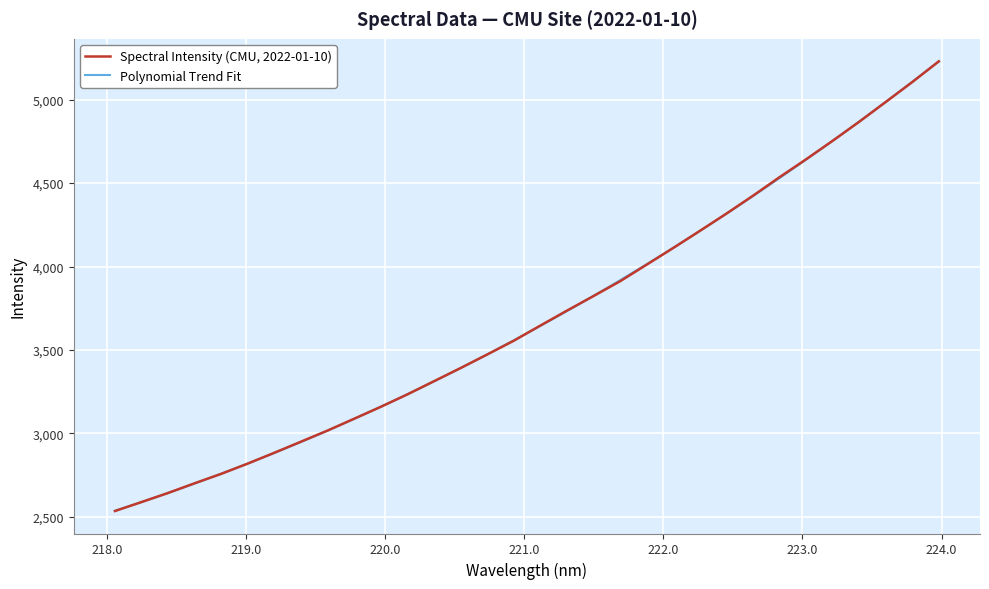

Between 219.3979 and 220.3533, which is larger?

220.3533